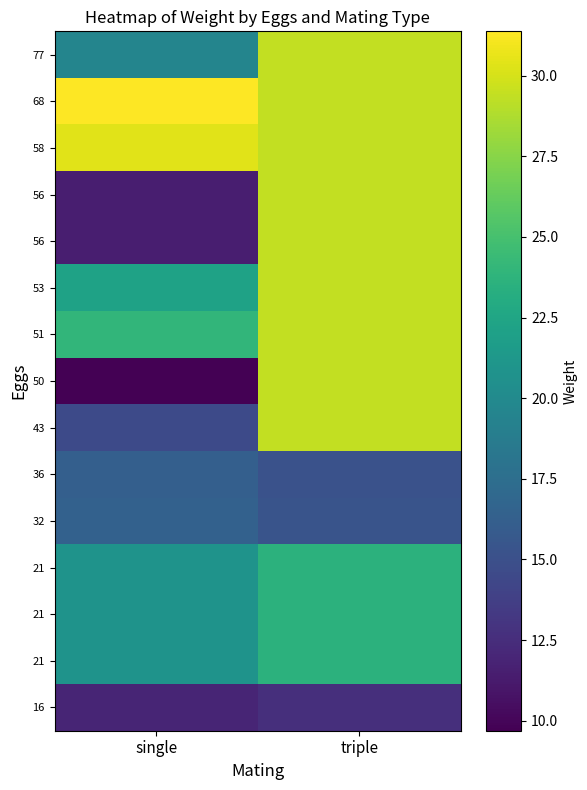

Between triple and single, which is larger?

triple